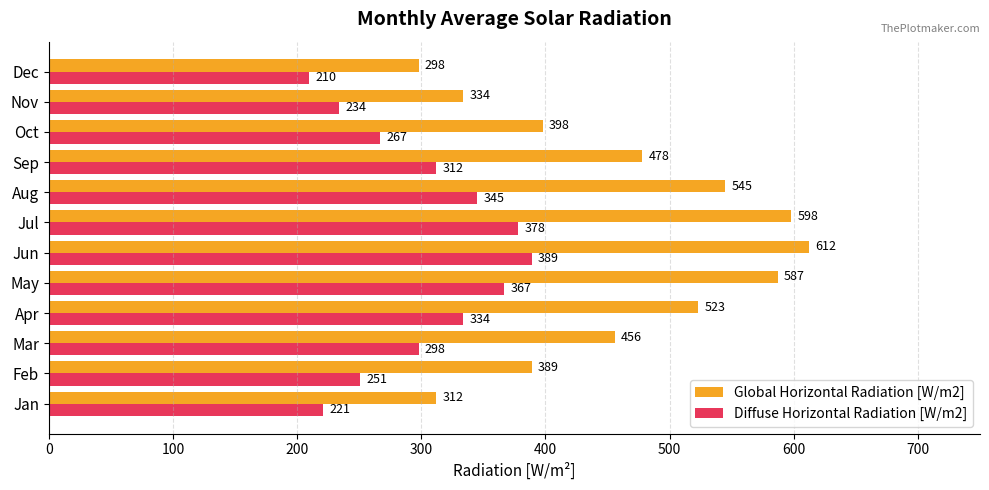

Is it true that Diffuse Horizontal Radiation [W/m2] equals 334 at Apr?

True